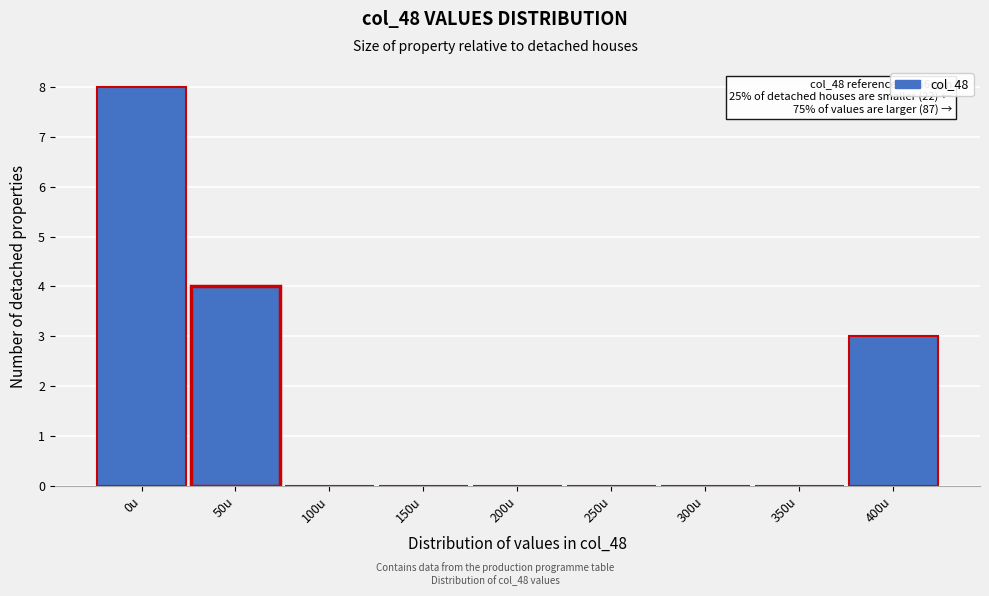

Reading left to right, transcribe all the data shown in this chart.

0u=8	50u=4	100u=0	150u=0	200u=0	250u=0	300u=0	350u=0	400u=3